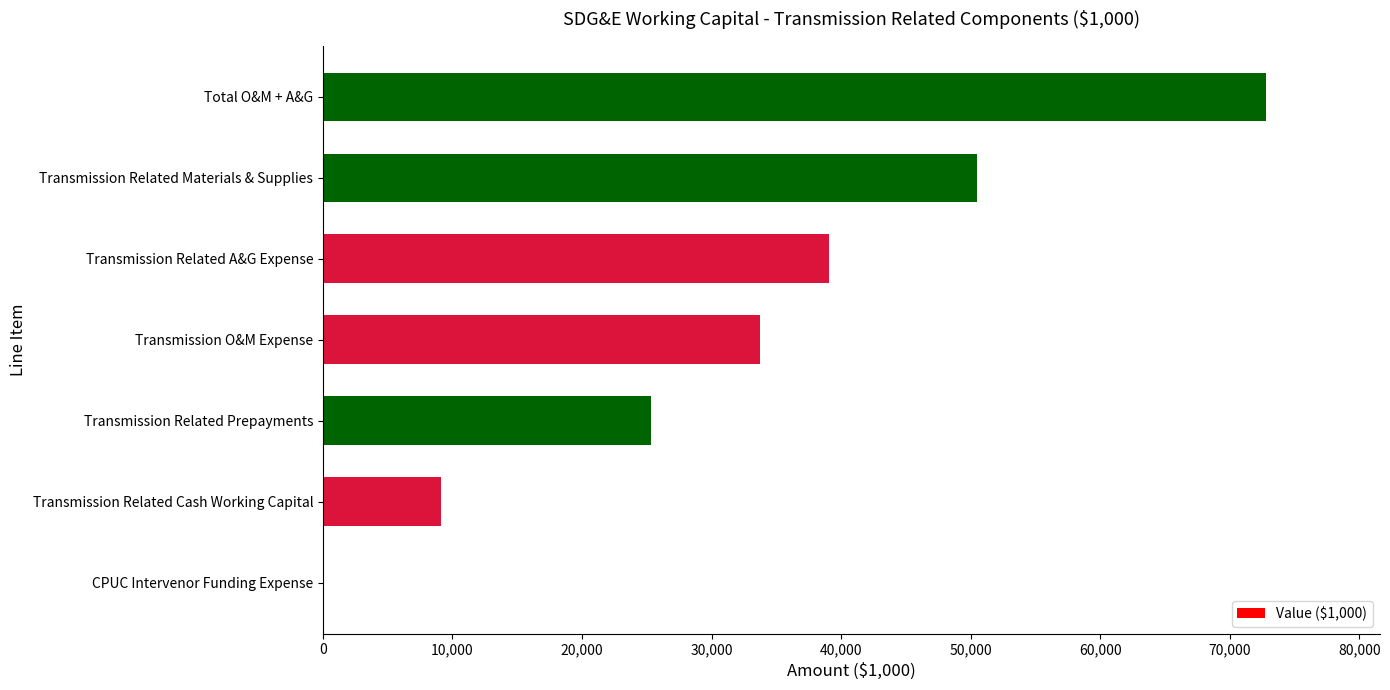

Is it true that the value at Transmission Related A&G Expense is 11267.1?

False